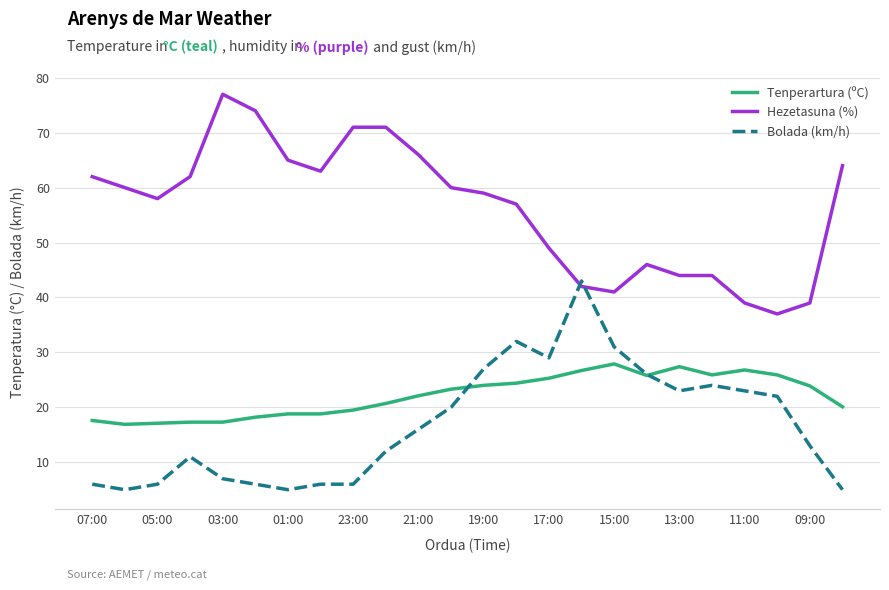

How many lines are shown in the chart?

3